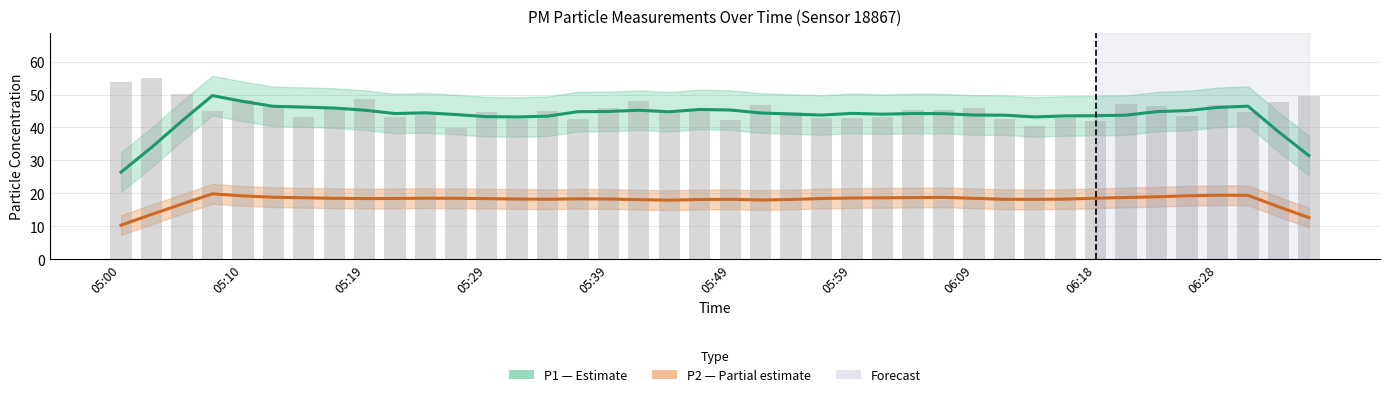

What is the total value across all series at 19?

108.6